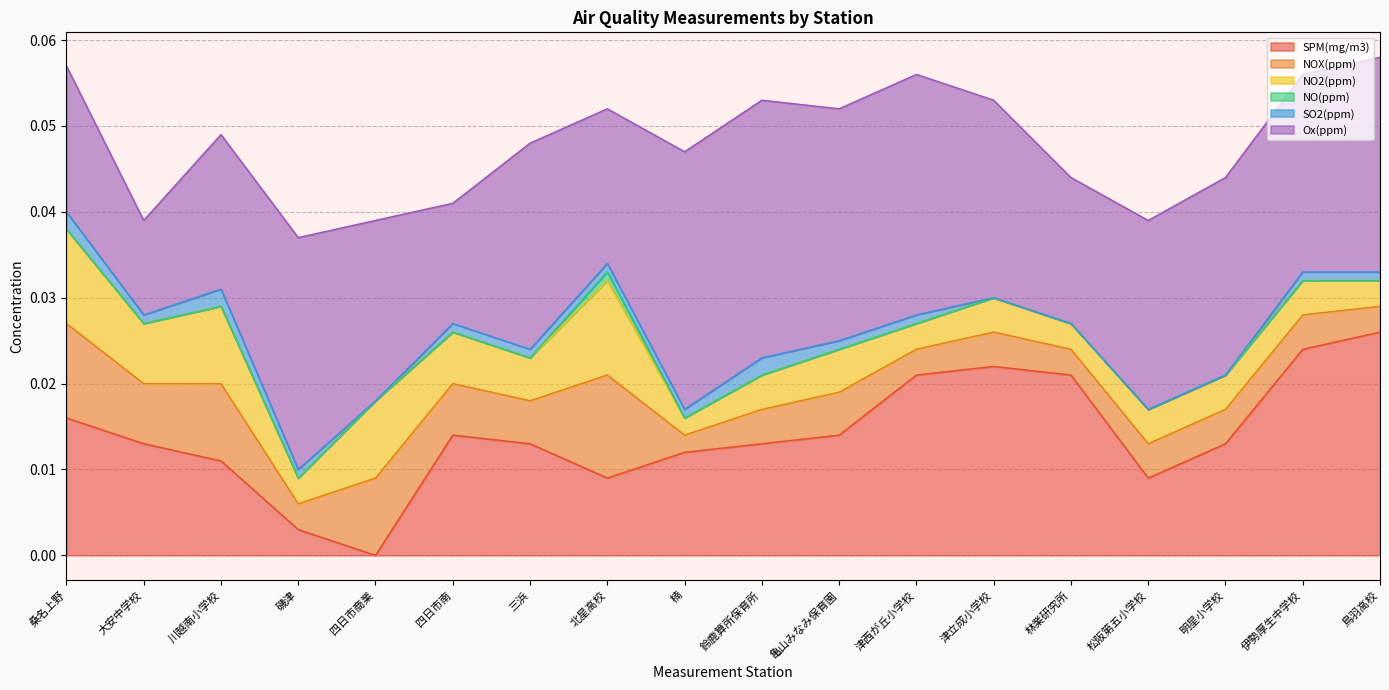

How many data points does each series have?

18